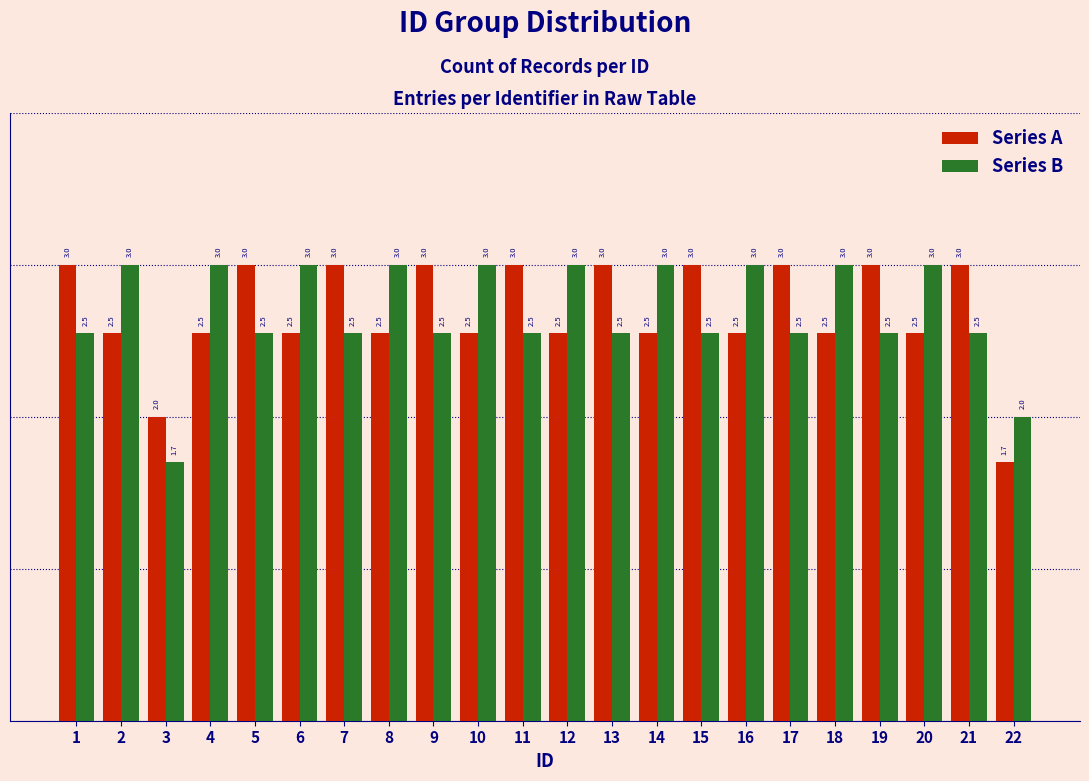

Where is Series B nearest to the value 2?

22